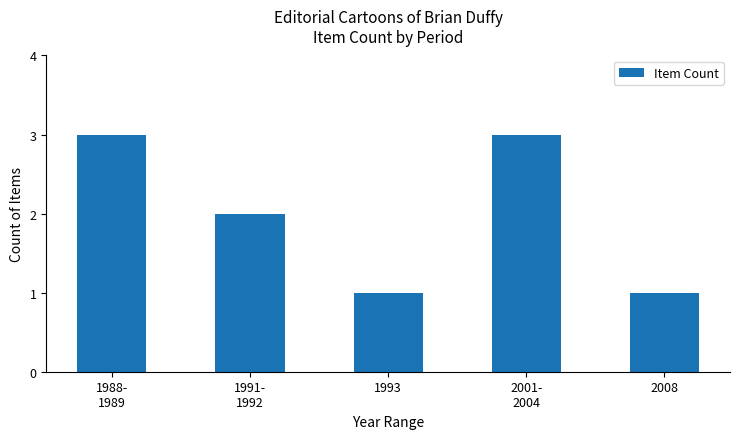

The value at 2008 is 1. True or false?

True